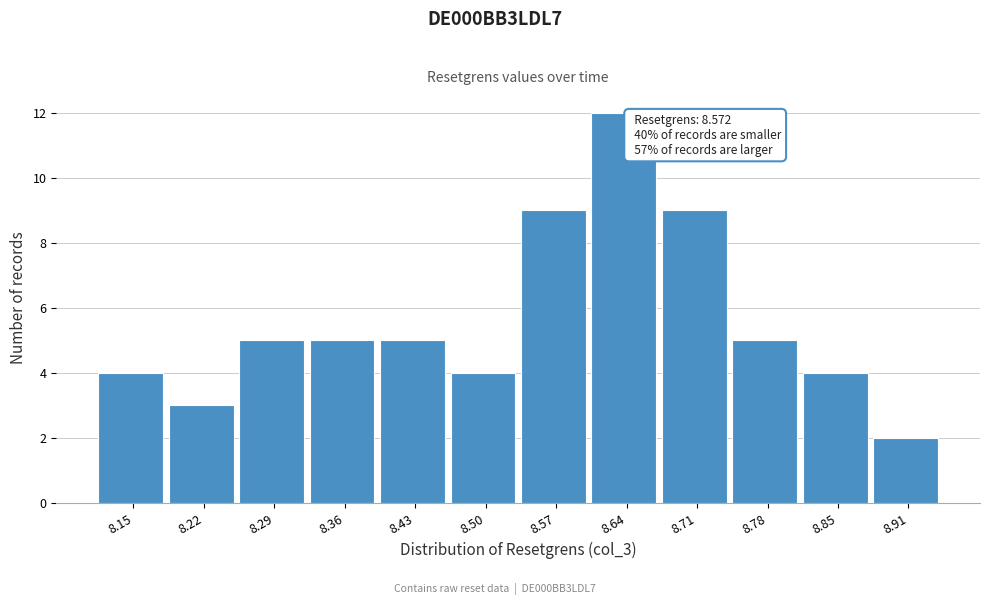

Reading right to left, extract all data points from this chart.

8.91=2	8.85=4	8.78=5	8.71=9	8.64=12	8.57=9	8.50=4	8.43=5	8.36=5	8.29=5	8.22=3	8.15=4